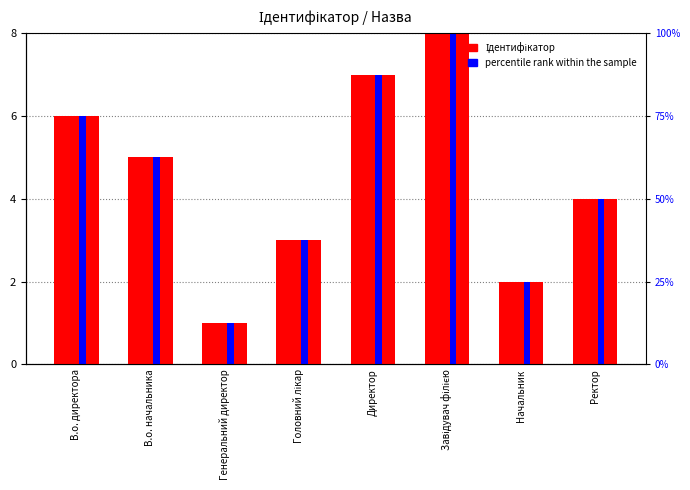

The value of percentile rank within the sample at В.о. директора is 3. True or false?

False